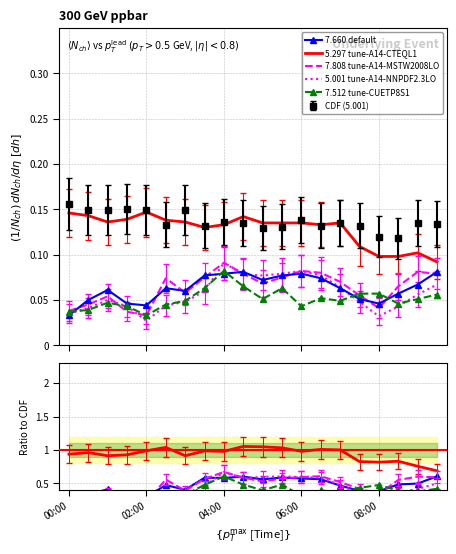

Which series ends up on top after the final intersection of 5.001 tune-A14-NNPDF2.3LO and 7.660 default?

7.660 default